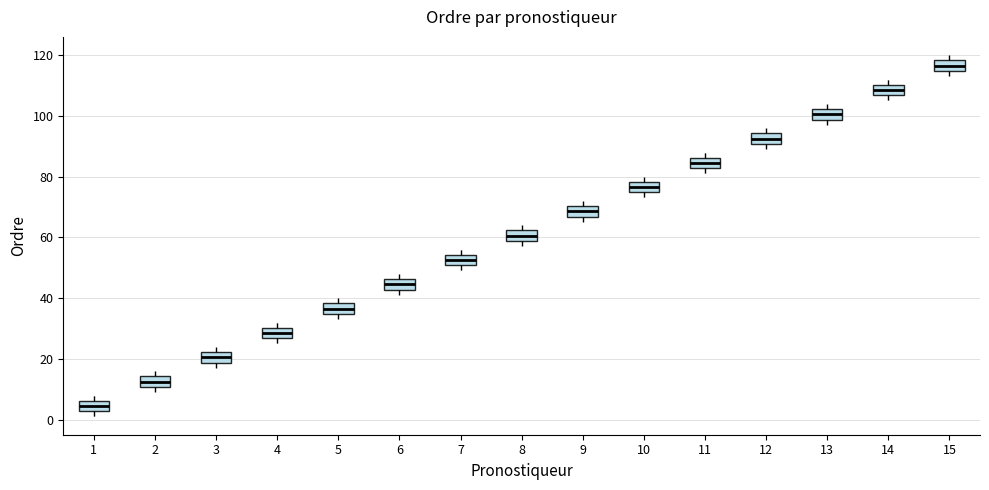

Reading left to right, transcribe this box plot: for each box, give where its median line is, the range the box spans, and where its two whiskers end, as read against the y-axis. The values are not printed on the chart, so give them approximately, as read against the axis.

1: median 4, box 2 to 6, whiskers 2 (just below the box's lower edge) to 8
2: median 12, box 10 to 14, whiskers 10 (just below the box's lower edge) to 16
3: median 20, box 18 to 22, whiskers 18 (just below the box's lower edge) to 24
4: median 28, box 26 to 30, whiskers 26 (just below the box's lower edge) to 32
5: median 36, box 34 to 38, whiskers 34 (just below the box's lower edge) to 40
6: median 44, box 42 to 46, whiskers 42 (just below the box's lower edge) to 48
7: median 52, box 50 to 54, whiskers 50 (just below the box's lower edge) to 56
8: median 60, box 58 to 62, whiskers 58 (just below the box's lower edge) to 64
9: median 68, box 66 to 70, whiskers 66 (just below the box's lower edge) to 72
10: median 76, box 74 to 78, whiskers 74 (just below the box's lower edge) to 80
11: median 84, box 82 to 86, whiskers 82 (just below the box's lower edge) to 88
12: median 92, box 90 to 94, whiskers 90 (just below the box's lower edge) to 96
13: median 100, box 98 to 102, whiskers 98 (just below the box's lower edge) to 104
14: median 108, box 106 to 110, whiskers 106 (just below the box's lower edge) to 112
15: median 116, box 114 to 118, whiskers 114 (just below the box's lower edge) to 120